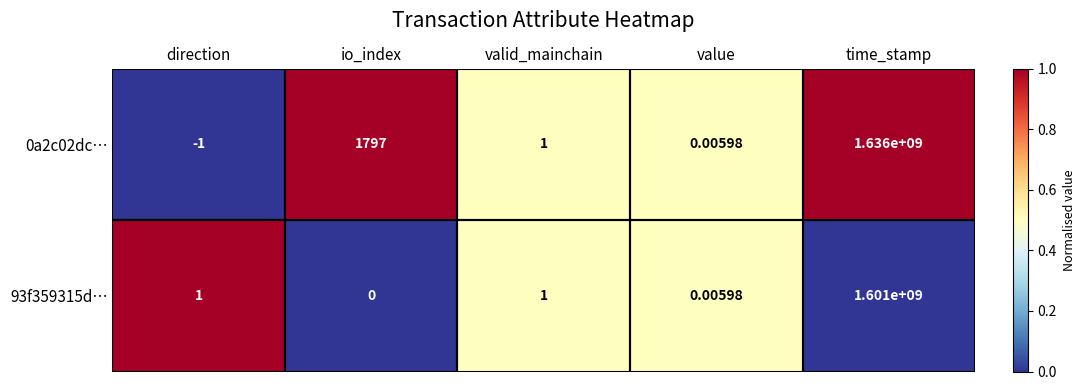

At which label does 0a2c02dc… first exceed 1?

io_index